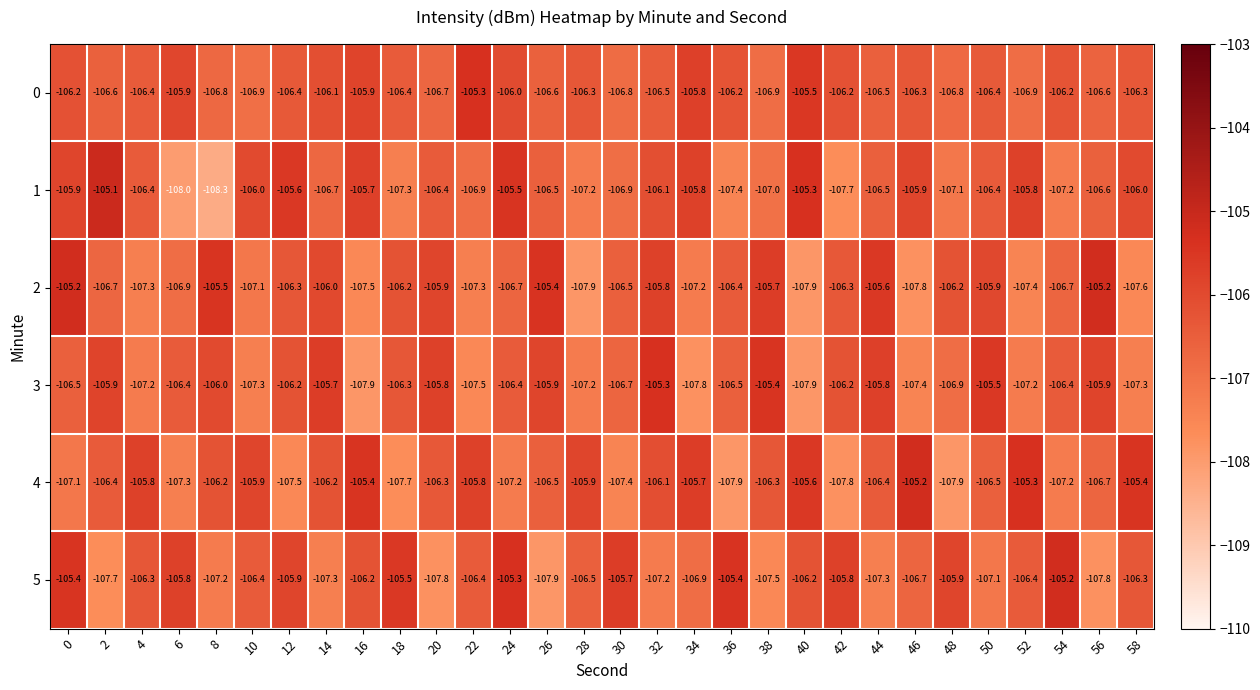

At 0, list the series in order from smallest to largest.

4, 3, 0, 1, 5, 2